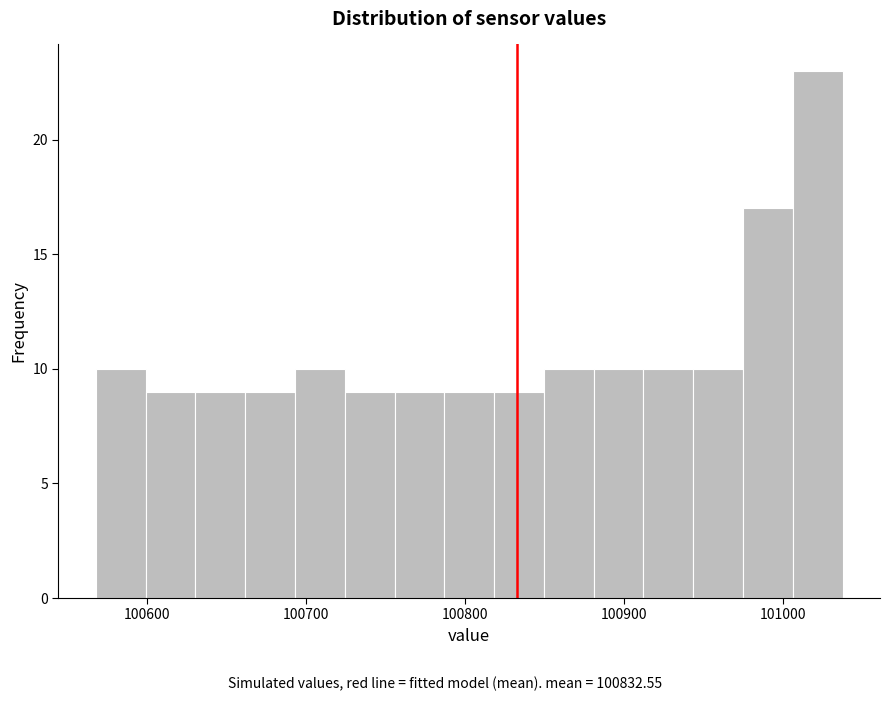

Read against the x-axis, roughly where is the centre of the tallest bar?

101020